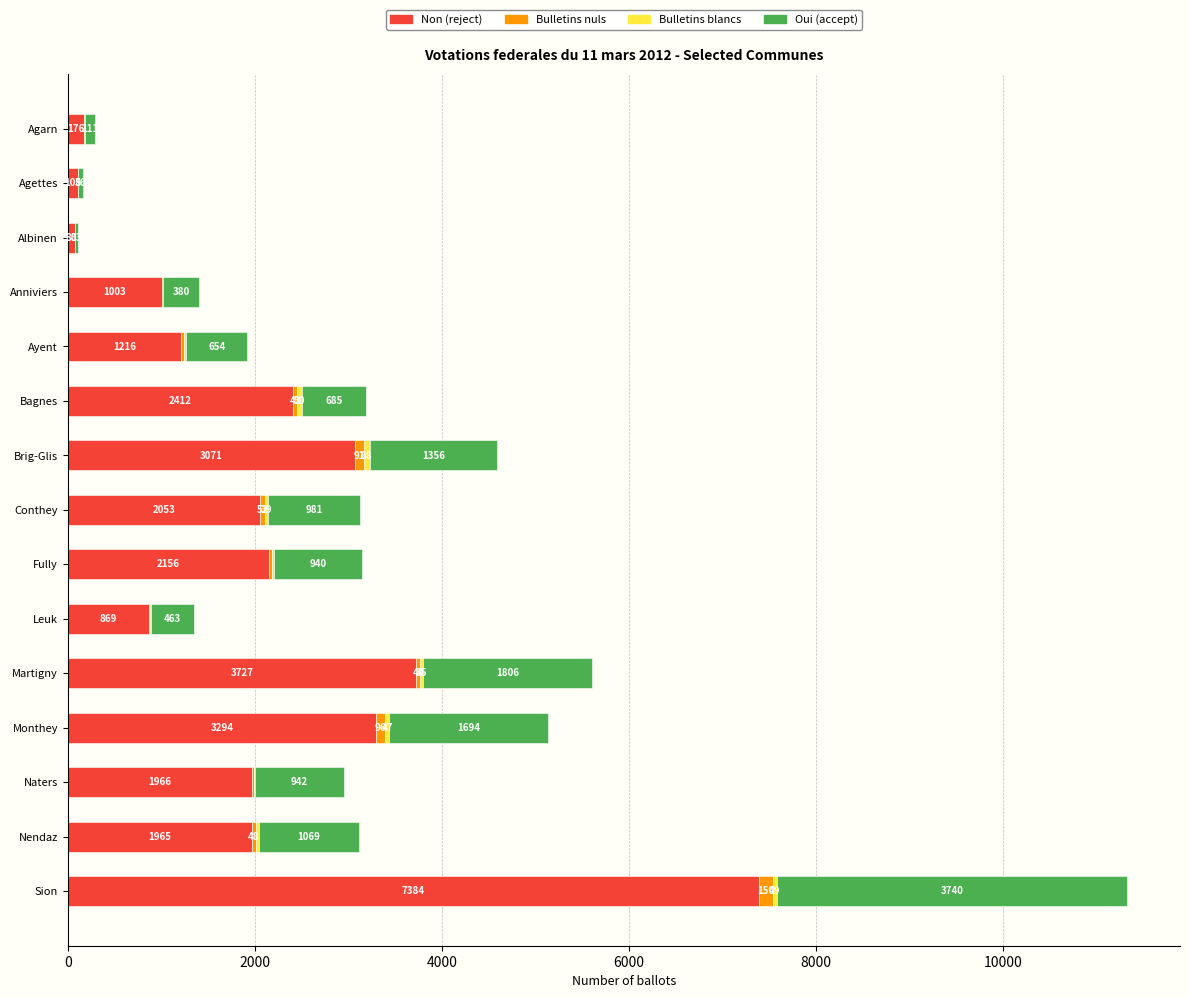

How many data points does each series have?

15